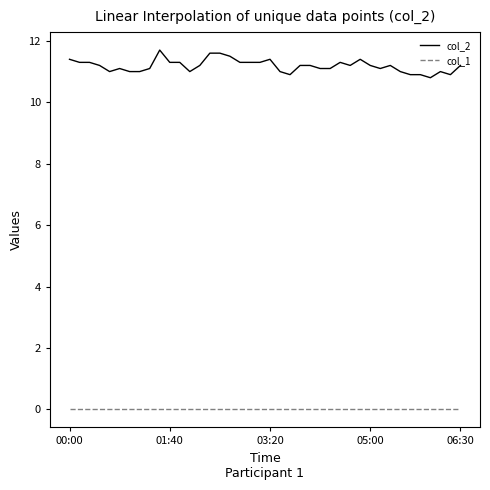

Does the chart have visible grid lines?

No